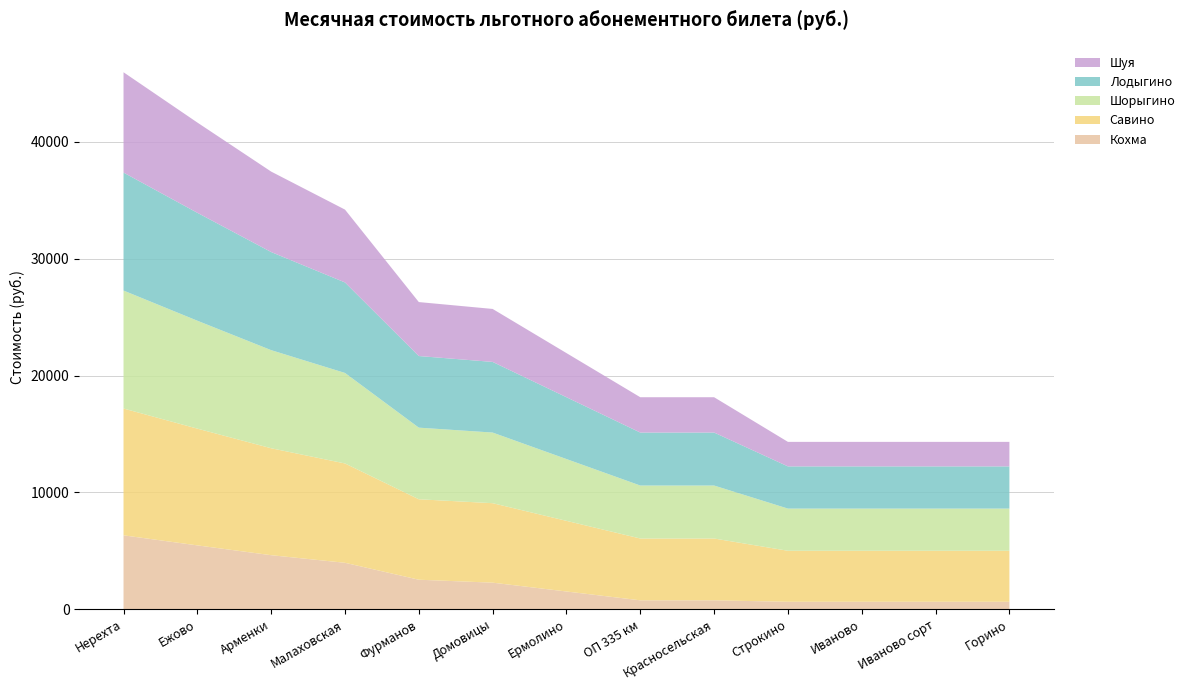

Reading left to right, what are all the values shown in this chart?

Кохма: 6321	5460	4620	3969	2520	2268	1512	756	756	630	630	630	630
Савино: 10857	9996	9156	8505	6888	6804	6048	5292	5292	4368	4368	4368	4368
Шорыгино: 10101	9240	8400	7749	6132	6048	5292	4536	4536	3612	3612	3612	3612
Лодыгино: 10101	9240	8400	7749	6132	6048	5292	4536	4536	3612	3612	3612	3612
Шуя: 8589	7728	6888	6237	4620	4536	3780	3024	3024	2100	2100	2100	2100